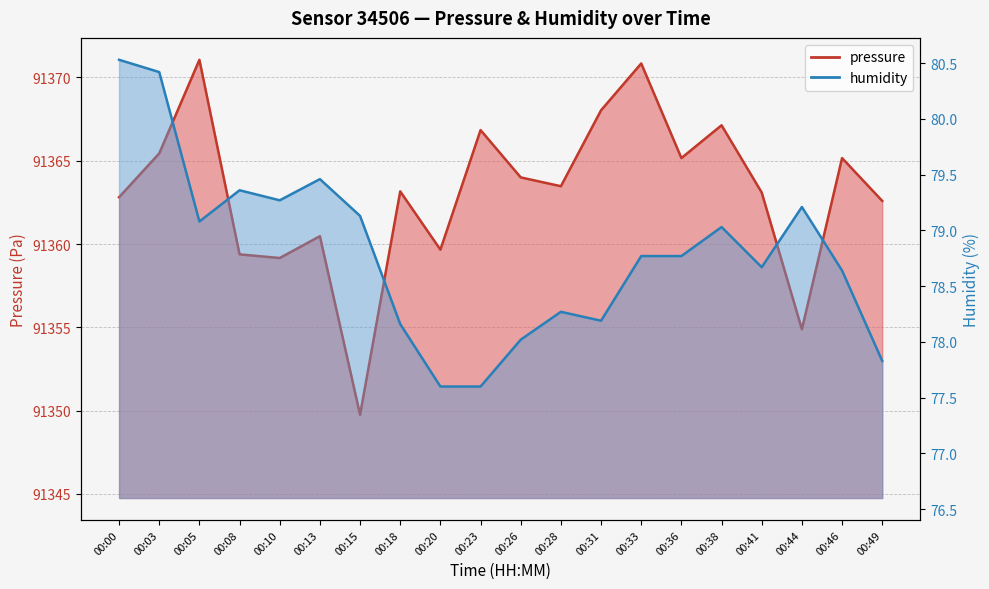

What is the difference between the highest and lowest values at 00:18?

91285.0